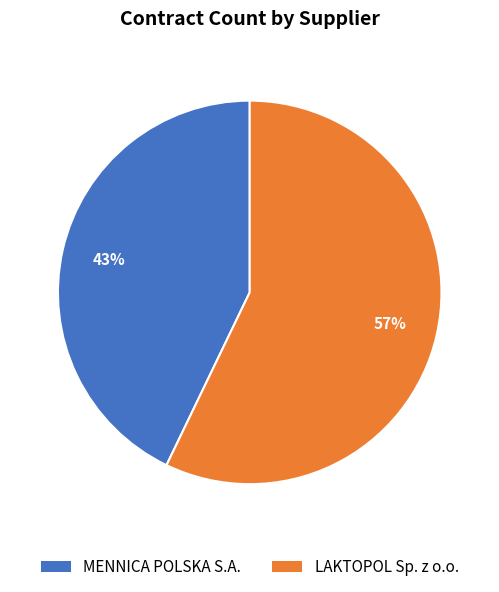

To the nearest percent, what percentage of the pie is LAKTOPOL Sp. z o.o.?

57%